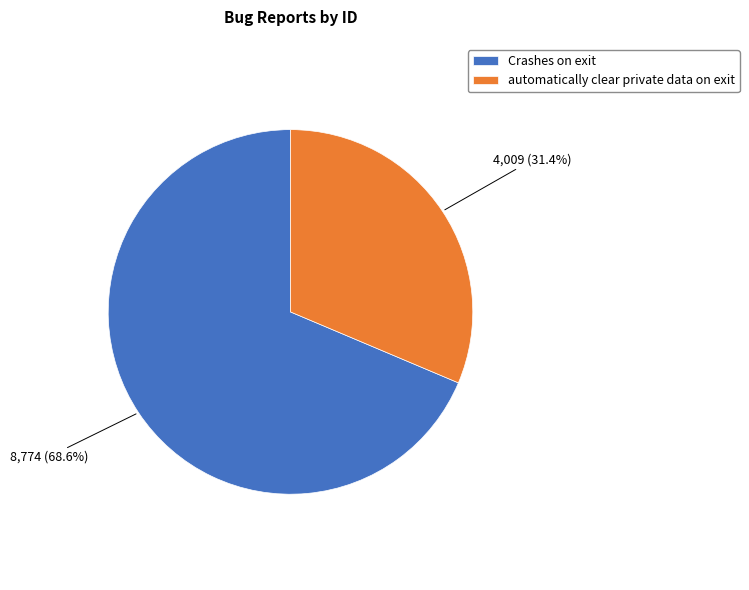

What is the total percentage of Crashes on exit and automatically clear private data on exit?

100.0%